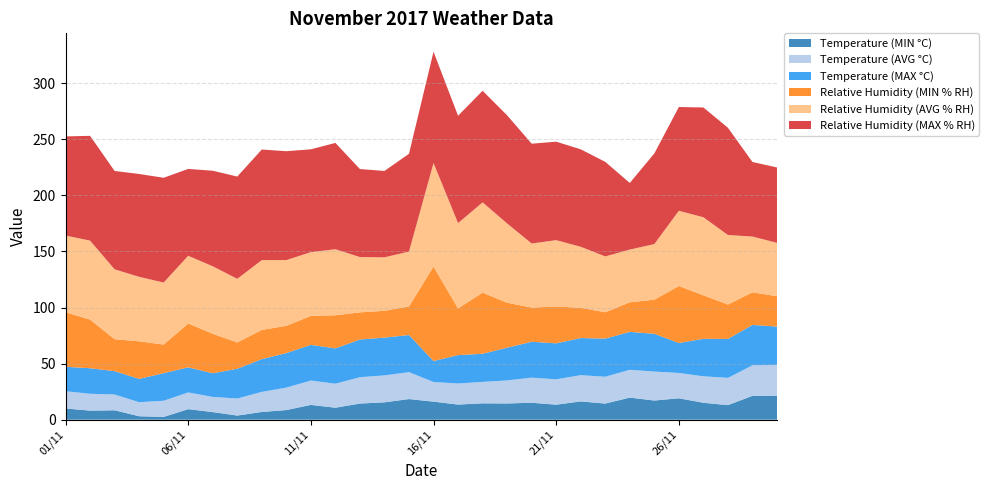

Reading left to right, list all the values displayed in this chart.

Temperature (MIN °C): 10.0	8.1	8.4	3.1	2.5	9.4	6.8	3.7	6.9	8.6	13.2	10.7	14.4	15.5	18.4	16.1	13.5	14.6	14.5	15.1	13.4	16.3	14.4	19.7	17.1	19.1	15.1	13.0	21.3	21.4
Temperature (AVG °C): 15.4	15.0	14.1	12.5	14.4	14.9	13.5	15.2	17.9	20.0	21.7	21.4	23.5	24.0	24.0	17.5	18.8	19.1	20.5	22.4	22.6	23.4	23.9	24.8	25.8	22.6	23.6	24.3	27.2	27.5
Temperature (MAX °C): 21.8	22.8	20.8	20.8	24.6	22.4	21.1	26.5	29.2	30.8	31.8	31.5	33.6	33.7	33.1	18.7	25.3	25.1	29.2	32.0	32.1	33.1	34.0	33.8	33.7	26.7	33.4	34.7	36.0	34.1
Relative Humidity (MIN % RH): 48.6	43.4	28.5	33.5	25.5	39.1	35.2	23.5	26.0	24.3	25.9	29.5	24.2	23.9	25.5	84.2	41.6	54.5	40.1	30.5	32.8	27.0	23.5	26.4	30.4	50.8	38.8	30.7	29.1	27.1
Relative Humidity (AVG % RH): 68.4	70.4	62.3	57.5	55.3	60.4	60.2	56.7	62.3	58.6	56.8	58.9	49.3	47.7	48.9	92.4	76.1	80.5	70.7	57.1	59.2	54.4	49.8	47.0	49.6	67.1	69.6	62.0	49.7	47.6
Relative Humidity (MAX % RH): 88.4	93.4	87.7	91.7	93.4	77.4	85.2	91.2	98.6	97.1	91.7	94.8	78.5	77.0	87.2	99.2	95.7	99.5	96.4	89.0	87.8	86.9	84.3	59.4	80.8	92.5	97.9	95.6	66.5	67.2